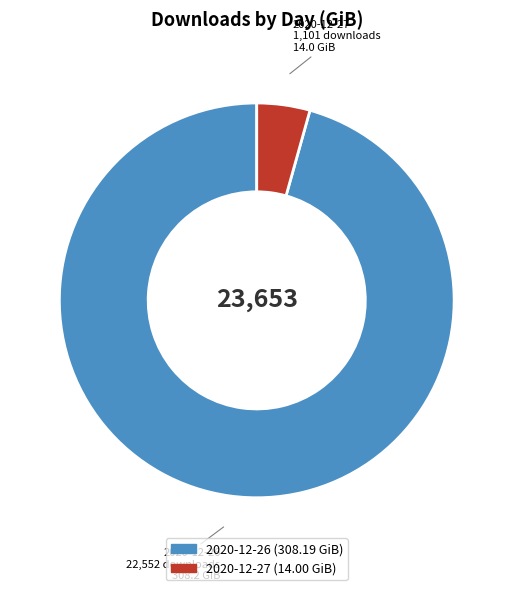

Does any single category account for the majority?

Yes